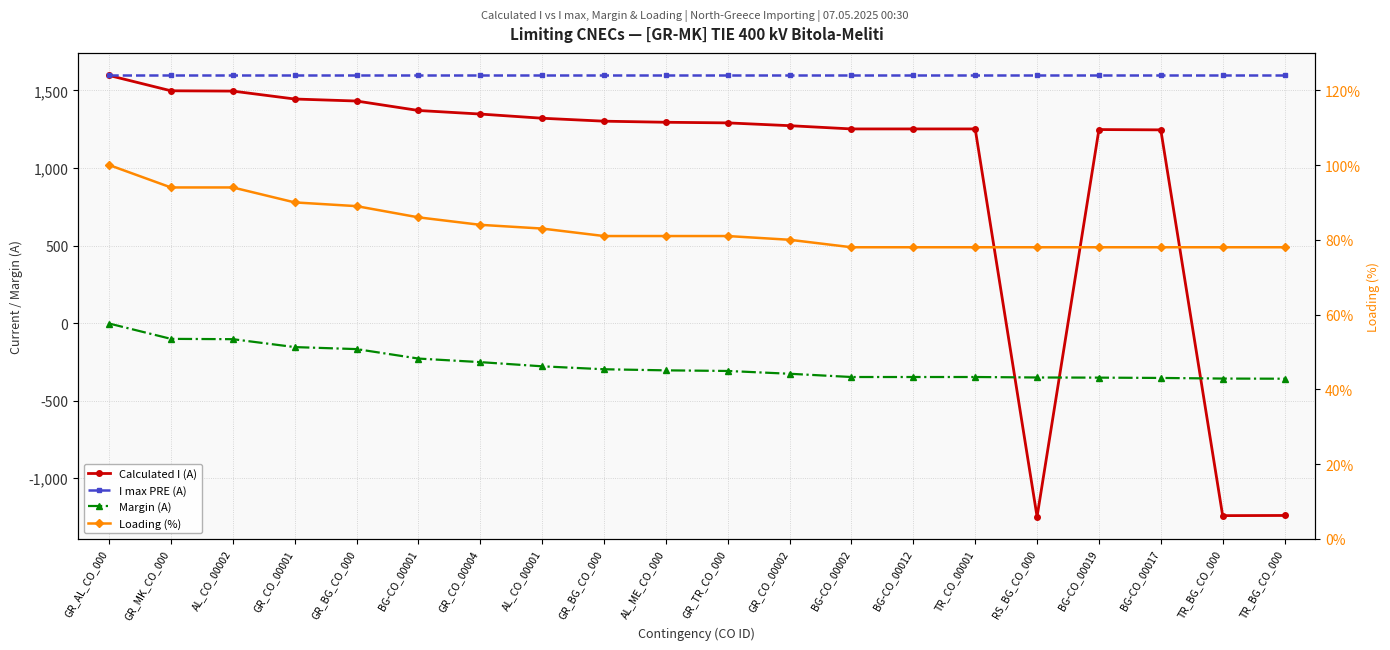

At how many categories does at least one series exceed 764?

20